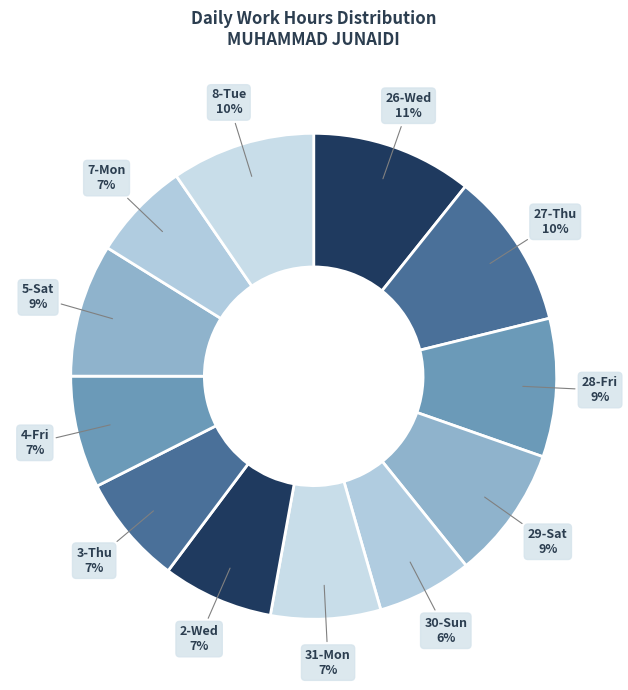

To the nearest percent, what is the average slice percentage?

8%